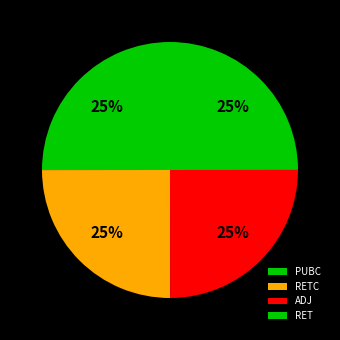

How much of the chart is everything except RETC?

75.0%